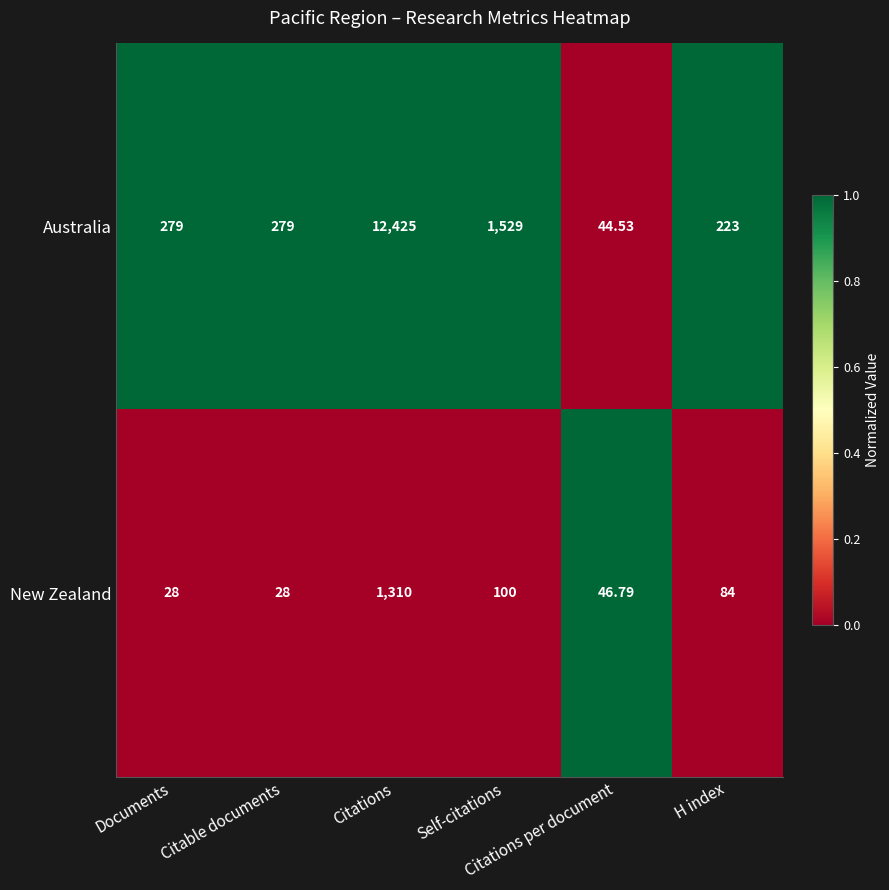

List the series in order of their overall mean, lowest first.

New Zealand, Australia